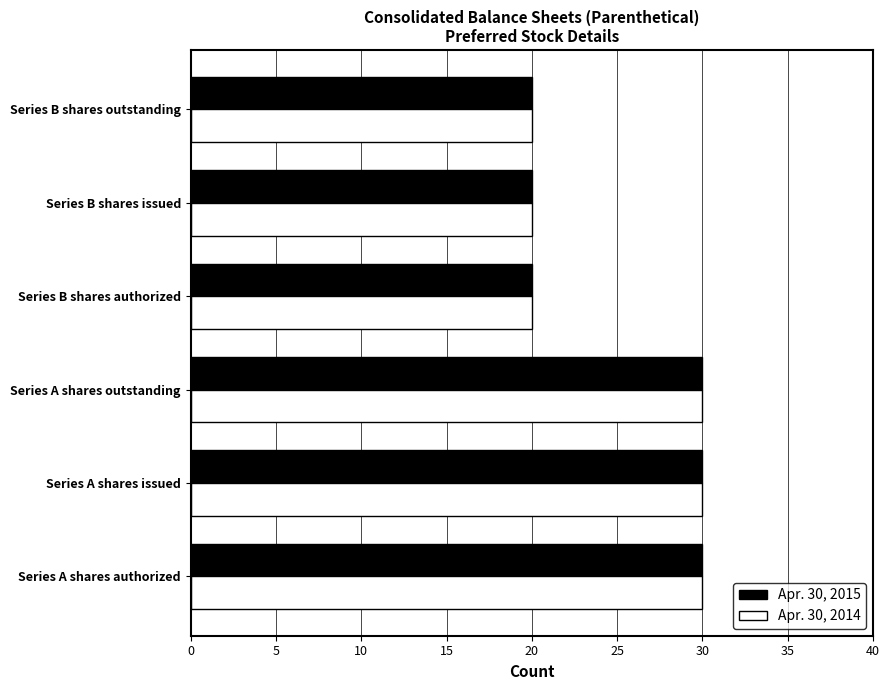

What is the total value across all series at Series A shares outstanding?

60